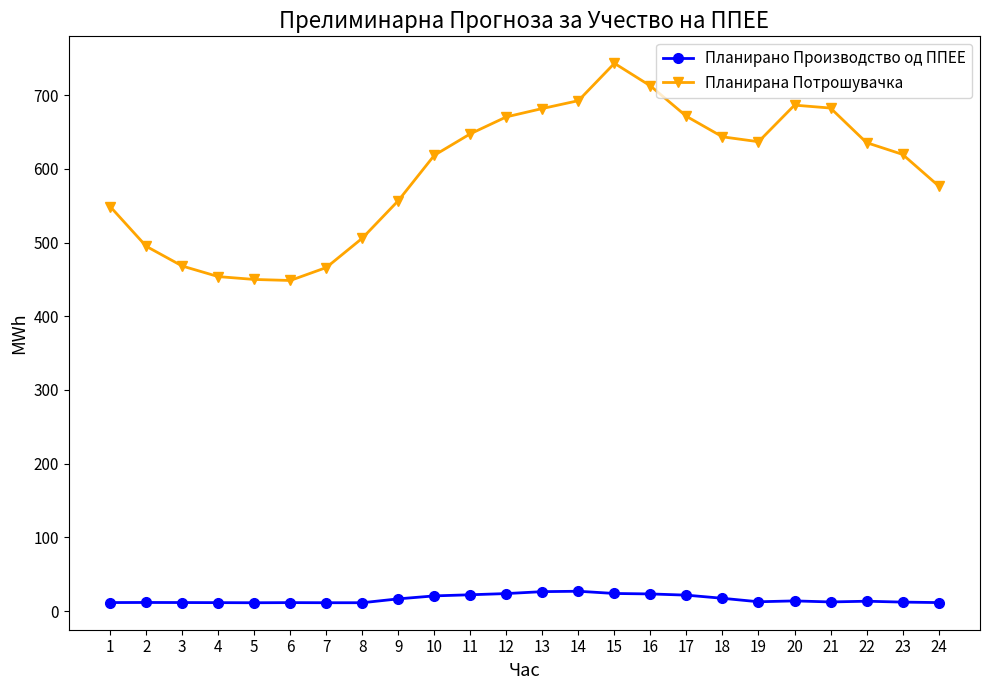

Where does the Планирано Производство од ППЕЕ series first go above 13?

9